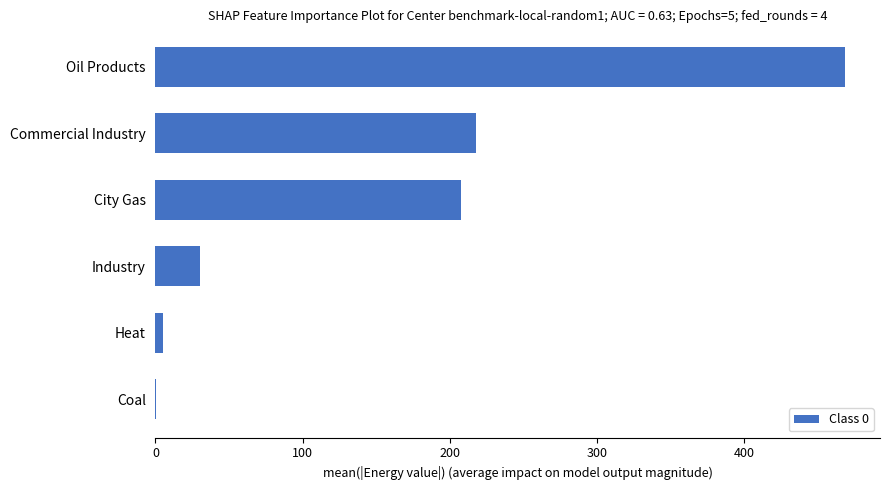

Are the bars horizontal?

Yes